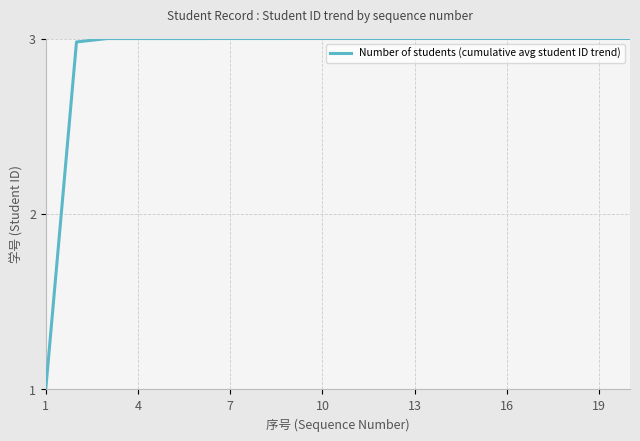

What is the difference between the maximum and minimum values?

2.0